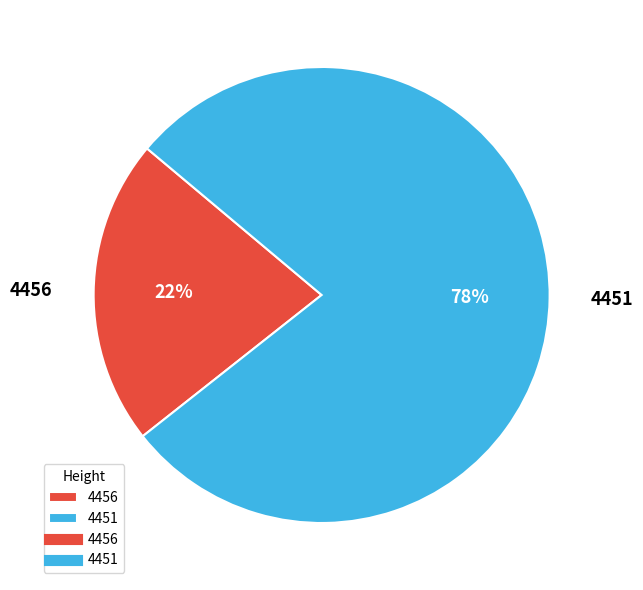

Is the sum of 4451 and 4456 greater than half?

Yes